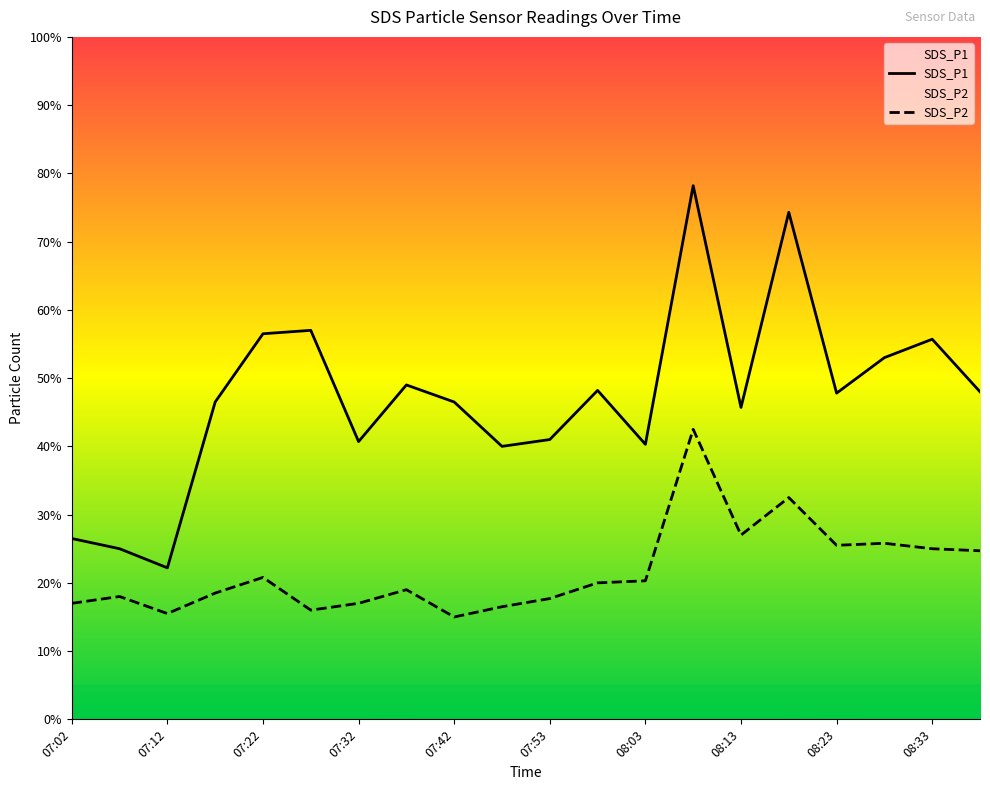

True or false: SDS_P2 and SDS_P1 cross at least once.

False